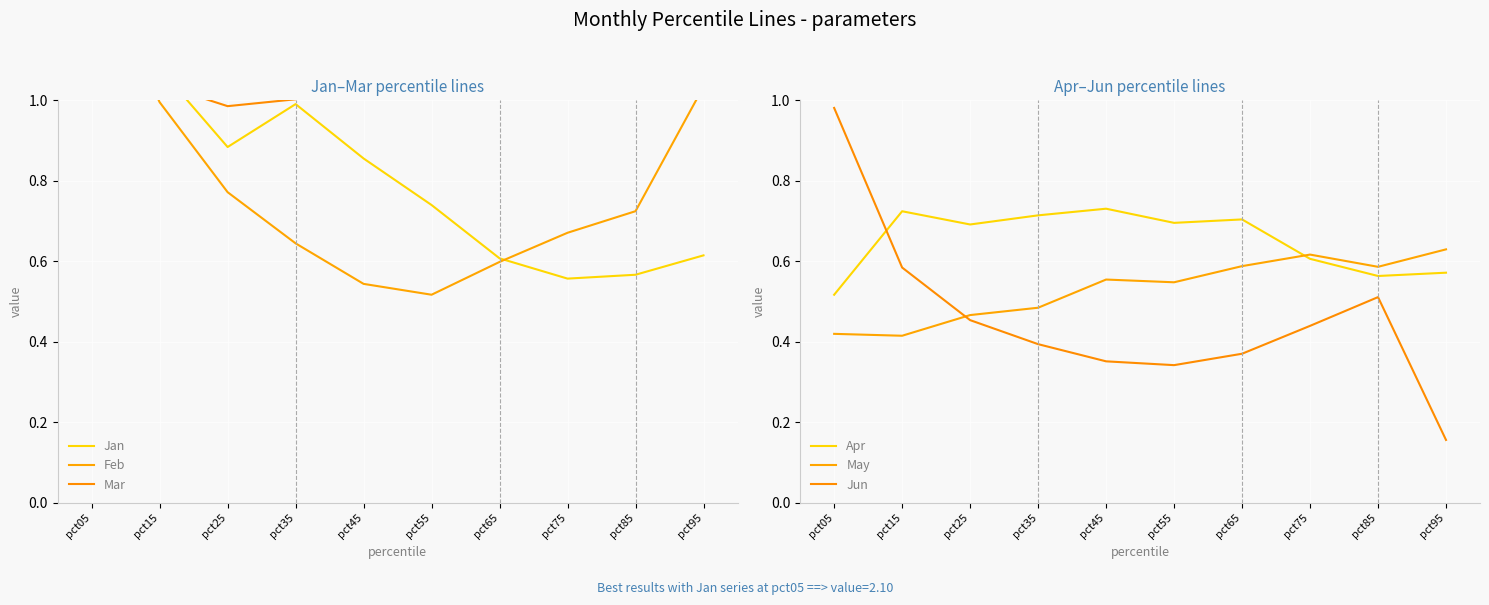

Rank the categories by Mar value from lowest to highest.

pct25, pct35, pct15, pct65, pct45, pct55, pct75, pct85, pct05, pct95